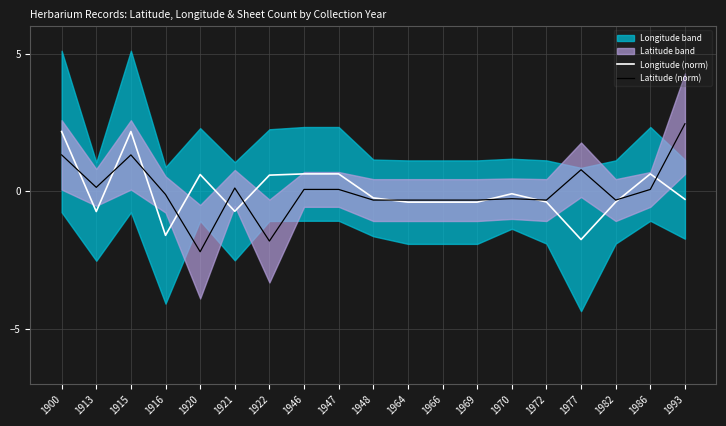

True or false: Latitude (norm) and Longitude (norm) cross at least once.

True